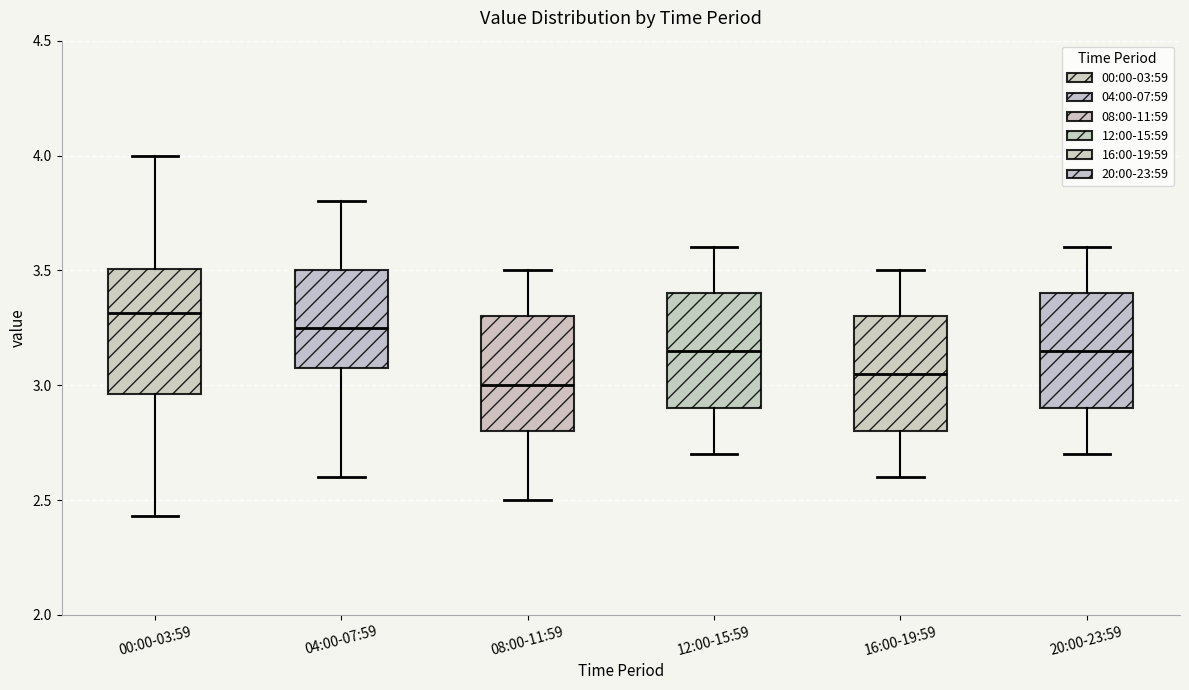

Where is the lower edge of the box for 08:00-11:59 on the y-axis? The values are not printed on the chart, so give them approximately, as read against the axis.

2.80